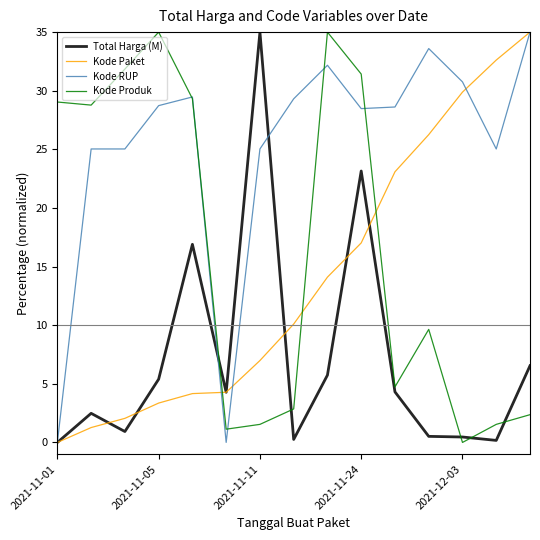

After their last crossing, which series has the higher values: Kode Produk or Total Harga (M)?

Total Harga (M)